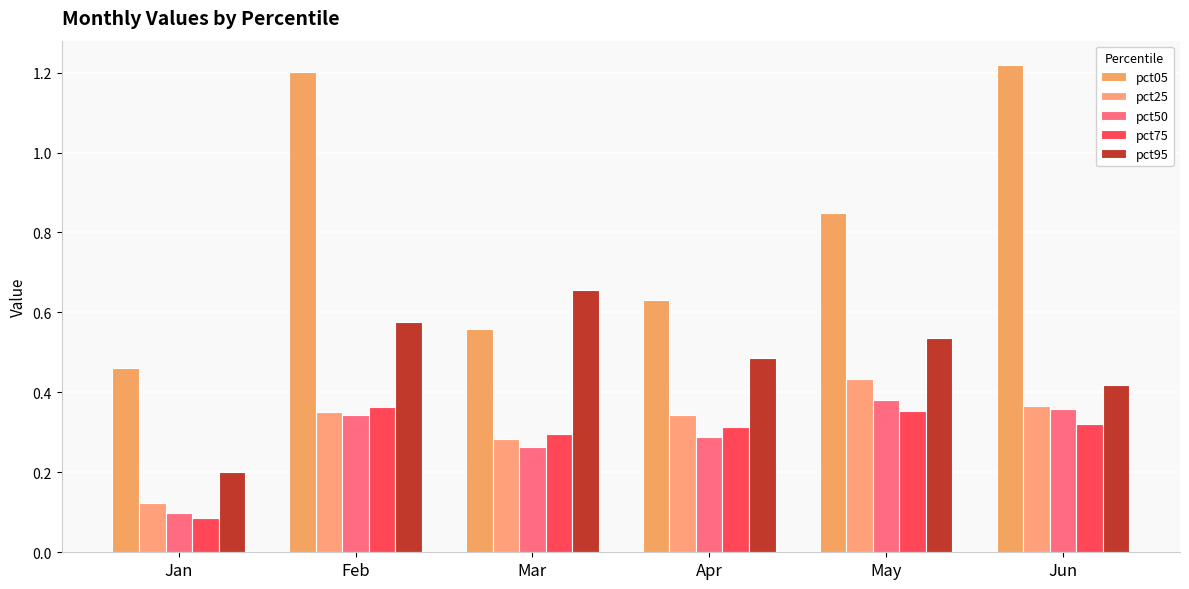

Rank the categories by pct75 value from lowest to highest.

Jan, Mar, Apr, Jun, May, Feb